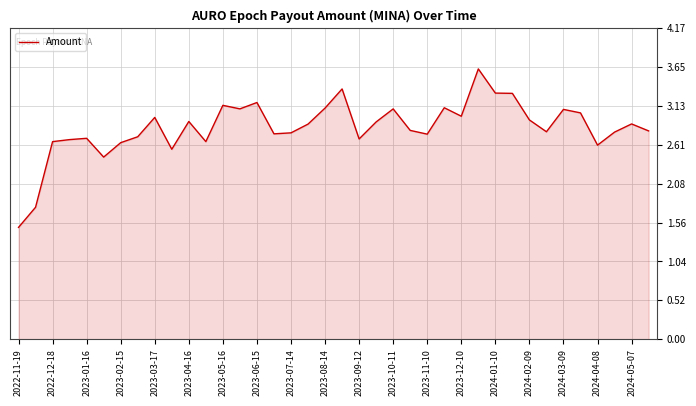

What is the minimum value shown in the chart?

1.5